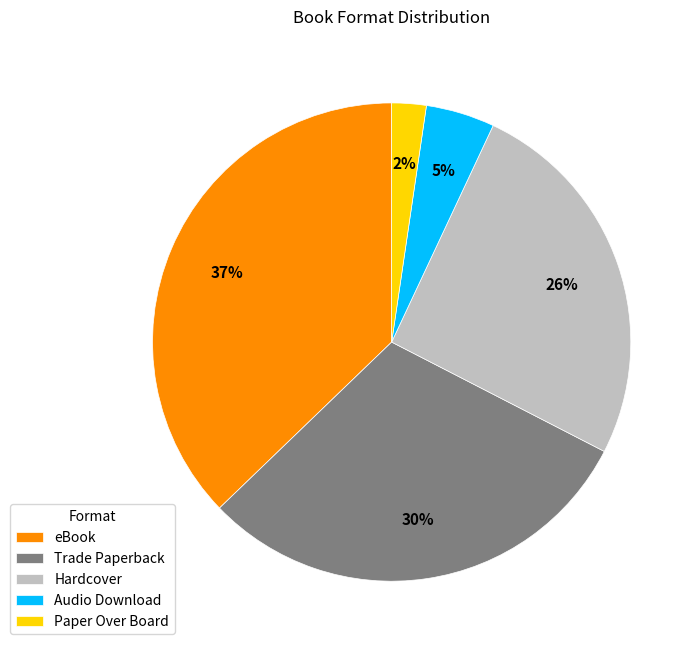

Combined, do eBook and Paper Over Board account for over 50%?

No